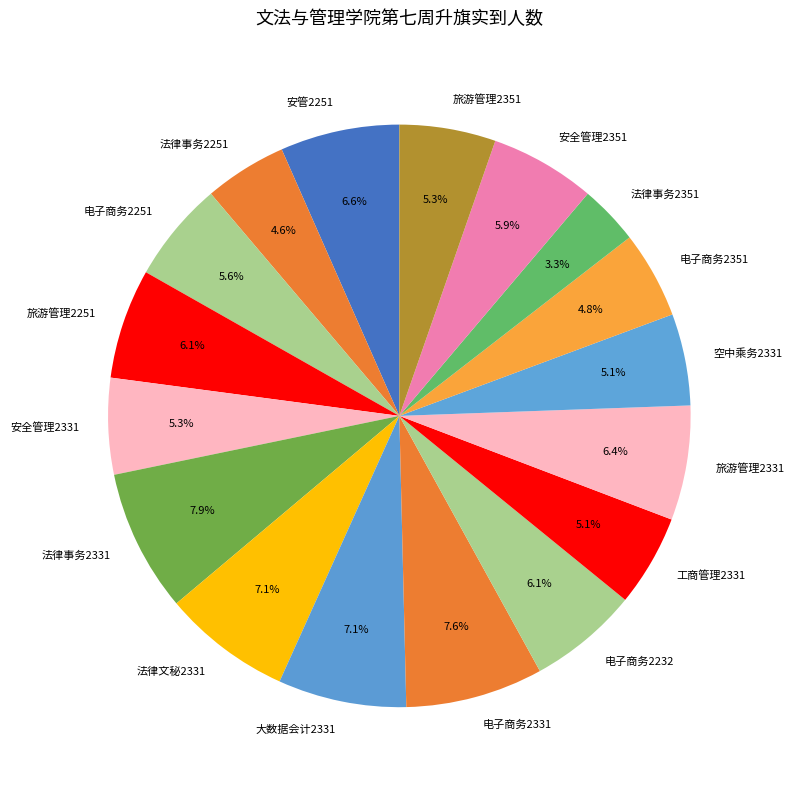

To the nearest percent, what portion does 法律事务2251 represent?

5%